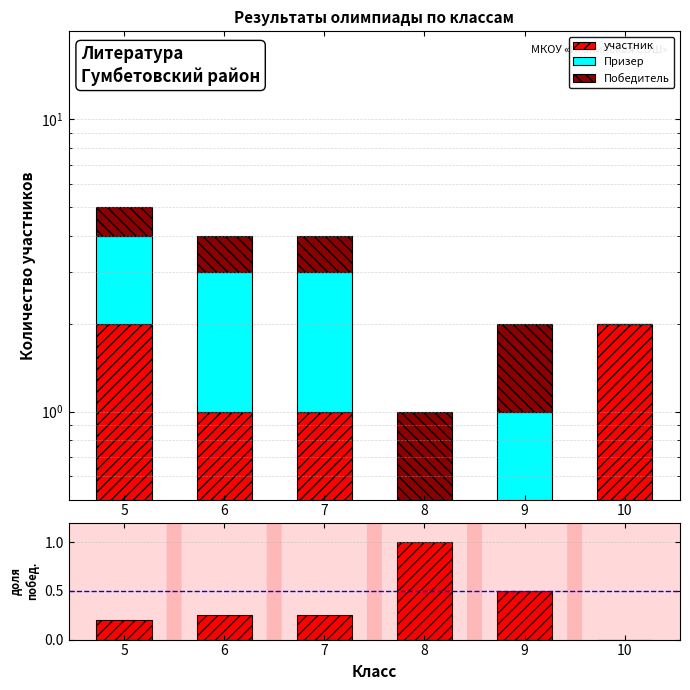

How many data points in Победитель are less than 1?

1